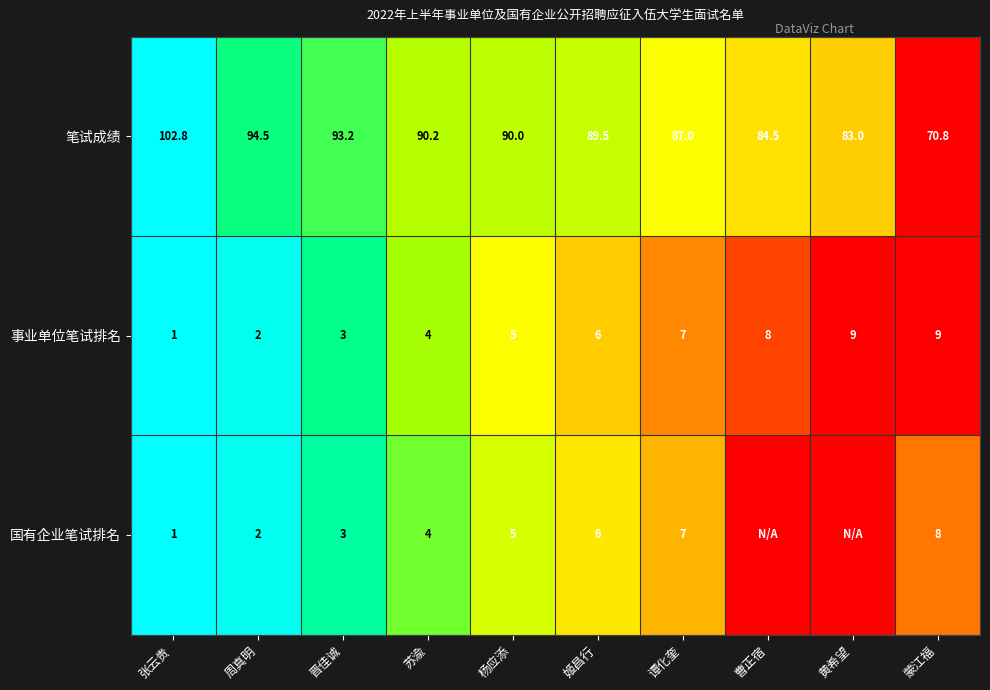

What is the difference between the maximum and second lowest values in the 笔试成绩 series?

19.8